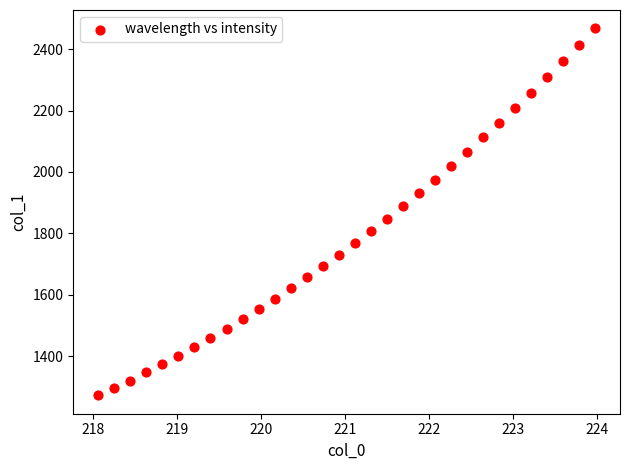

What is the range of X values (max minus min)?

5.9